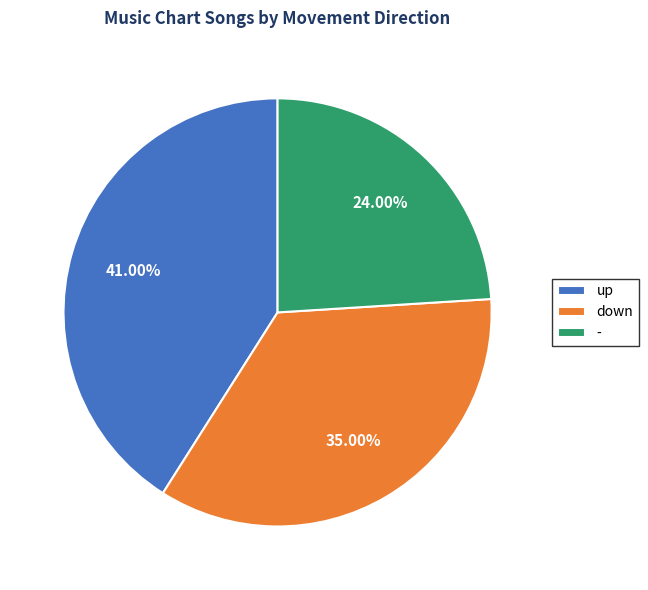

To the nearest percent, what is the difference between the - and up slice percentages?

17%